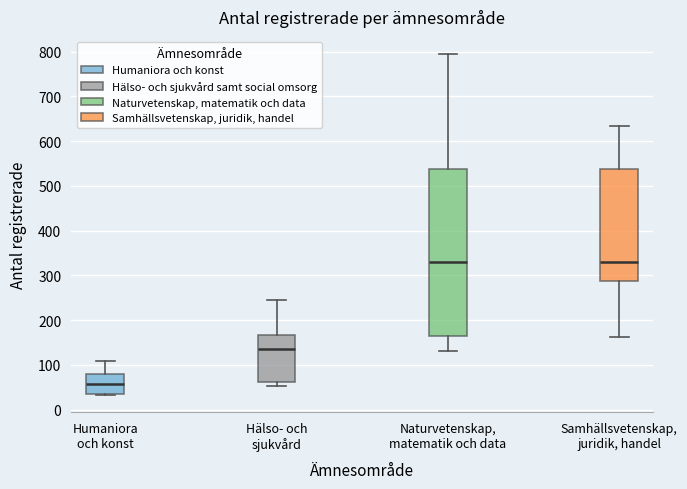

Reading left to right, read every box against the y-axis: the position of its median line, the range the box covers, and the ends of its whiskers. The values are not printed on the chart, so give them approximately, as read against the axis.

Humaniora och konst: median 60, box 40 to 80, whiskers 30 to 110
Hälso- och sjukvård: median 140, box 60 to 170, whiskers 50 to 250
Naturvetenskap, matematik och data: median 330, box 160 to 540, whiskers 130 to 800
Samhällsvetenskap, juridik, handel: median 330, box 290 to 540, whiskers 160 to 630